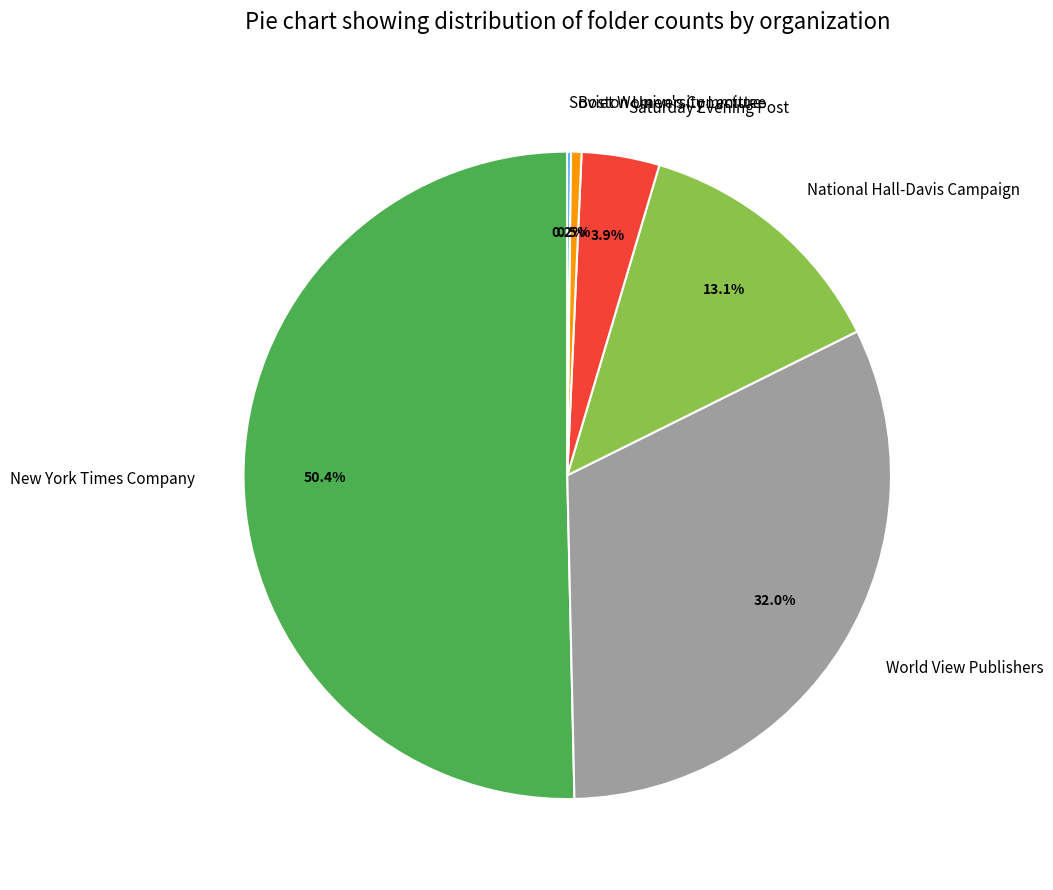

Which slice is the largest?

New York Times Company